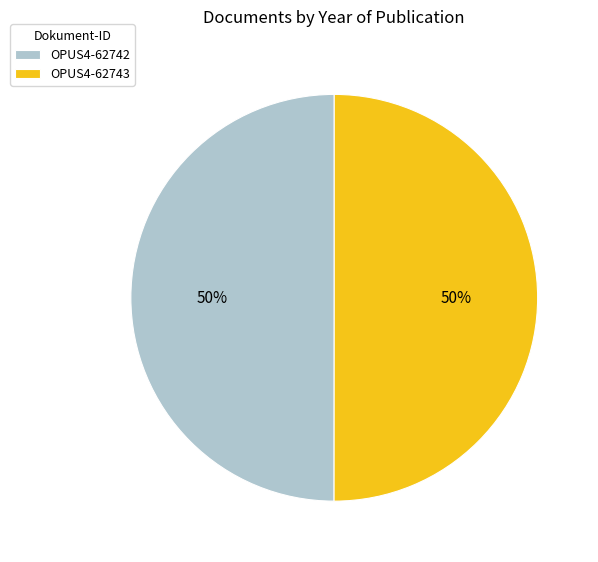

Do OPUS4-62742 and OPUS4-62743 together represent more than half of the pie?

Yes